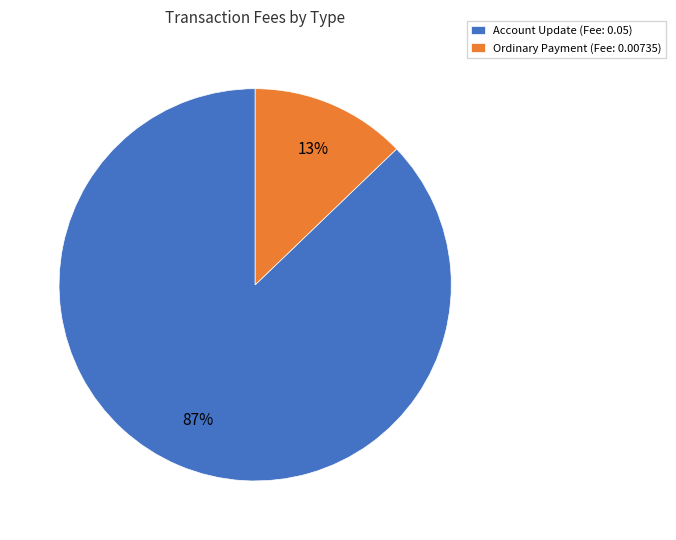

Count the number of slices in the pie.

2